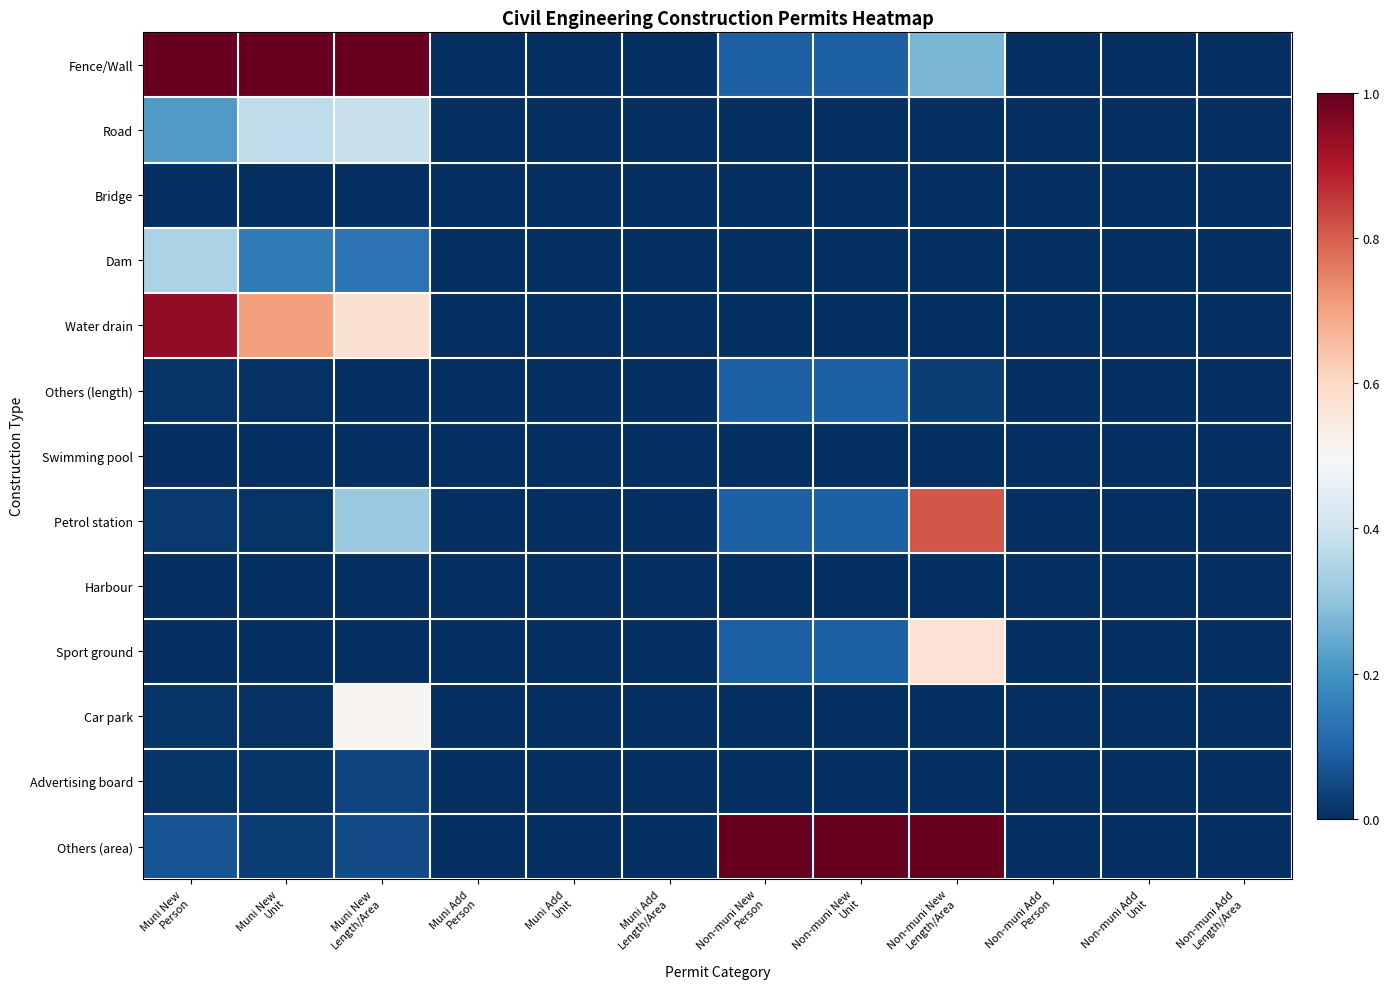

Reading left to right, what are all the values shown in this chart?

Fence/Wall: Muni New
Person=1.0	Muni New
Unit=1.0	Muni New
Length/Area=1.0	Muni Add
Person=0.0	Muni Add
Unit=0.0	Muni Add
Length/Area=0.0	Non-muni New
Person=0.1	Non-muni New
Unit=0.1	Non-muni New
Length/Area=0.3	Non-muni Add
Person=0.0	Non-muni Add
Unit=0.0	Non-muni Add
Length/Area=0.0
Road: Muni New
Person=0.2	Muni New
Unit=0.4	Muni New
Length/Area=0.4	Muni Add
Person=0.0	Muni Add
Unit=0.0	Muni Add
Length/Area=0.0	Non-muni New
Person=0.0	Non-muni New
Unit=0.0	Non-muni New
Length/Area=0.0	Non-muni Add
Person=0.0	Non-muni Add
Unit=0.0	Non-muni Add
Length/Area=0.0
Bridge: Muni New
Person=0.0	Muni New
Unit=0.0	Muni New
Length/Area=0.0	Muni Add
Person=0.0	Muni Add
Unit=0.0	Muni Add
Length/Area=0.0	Non-muni New
Person=0.0	Non-muni New
Unit=0.0	Non-muni New
Length/Area=0.0	Non-muni Add
Person=0.0	Non-muni Add
Unit=0.0	Non-muni Add
Length/Area=0.0
Dam: Muni New
Person=0.3	Muni New
Unit=0.1	Muni New
Length/Area=0.1	Muni Add
Person=0.0	Muni Add
Unit=0.0	Muni Add
Length/Area=0.0	Non-muni New
Person=0.0	Non-muni New
Unit=0.0	Non-muni New
Length/Area=0.0	Non-muni Add
Person=0.0	Non-muni Add
Unit=0.0	Non-muni Add
Length/Area=0.0
Water drain: Muni New
Person=0.9	Muni New
Unit=0.7	Muni New
Length/Area=0.6	Muni Add
Person=0.0	Muni Add
Unit=0.0	Muni Add
Length/Area=0.0	Non-muni New
Person=0.0	Non-muni New
Unit=0.0	Non-muni New
Length/Area=0.0	Non-muni Add
Person=0.0	Non-muni Add
Unit=0.0	Non-muni Add
Length/Area=0.0
Others (length): Muni New
Person=0.0	Muni New
Unit=0.0	Muni New
Length/Area=0.0	Muni Add
Person=0.0	Muni Add
Unit=0.0	Muni Add
Length/Area=0.0	Non-muni New
Person=0.1	Non-muni New
Unit=0.1	Non-muni New
Length/Area=0.0	Non-muni Add
Person=0.0	Non-muni Add
Unit=0.0	Non-muni Add
Length/Area=0.0
Swimming pool: Muni New
Person=0.0	Muni New
Unit=0.0	Muni New
Length/Area=0.0	Muni Add
Person=0.0	Muni Add
Unit=0.0	Muni Add
Length/Area=0.0	Non-muni New
Person=0.0	Non-muni New
Unit=0.0	Non-muni New
Length/Area=0.0	Non-muni Add
Person=0.0	Non-muni Add
Unit=0.0	Non-muni Add
Length/Area=0.0
Petrol station: Muni New
Person=0.0	Muni New
Unit=0.0	Muni New
Length/Area=0.3	Muni Add
Person=0.0	Muni Add
Unit=0.0	Muni Add
Length/Area=0.0	Non-muni New
Person=0.1	Non-muni New
Unit=0.1	Non-muni New
Length/Area=0.8	Non-muni Add
Person=0.0	Non-muni Add
Unit=0.0	Non-muni Add
Length/Area=0.0
Harbour: Muni New
Person=0.0	Muni New
Unit=0.0	Muni New
Length/Area=0.0	Muni Add
Person=0.0	Muni Add
Unit=0.0	Muni Add
Length/Area=0.0	Non-muni New
Person=0.0	Non-muni New
Unit=0.0	Non-muni New
Length/Area=0.0	Non-muni Add
Person=0.0	Non-muni Add
Unit=0.0	Non-muni Add
Length/Area=0.0
Sport ground: Muni New
Person=0.0	Muni New
Unit=0.0	Muni New
Length/Area=0.0	Muni Add
Person=0.0	Muni Add
Unit=0.0	Muni Add
Length/Area=0.0	Non-muni New
Person=0.1	Non-muni New
Unit=0.1	Non-muni New
Length/Area=0.6	Non-muni Add
Person=0.0	Non-muni Add
Unit=0.0	Non-muni Add
Length/Area=0.0
Car park: Muni New
Person=0.0	Muni New
Unit=0.0	Muni New
Length/Area=0.5	Muni Add
Person=0.0	Muni Add
Unit=0.0	Muni Add
Length/Area=0.0	Non-muni New
Person=0.0	Non-muni New
Unit=0.0	Non-muni New
Length/Area=0.0	Non-muni Add
Person=0.0	Non-muni Add
Unit=0.0	Non-muni Add
Length/Area=0.0
Advertising board: Muni New
Person=0.0	Muni New
Unit=0.0	Muni New
Length/Area=0.0	Muni Add
Person=0.0	Muni Add
Unit=0.0	Muni Add
Length/Area=0.0	Non-muni New
Person=0.0	Non-muni New
Unit=0.0	Non-muni New
Length/Area=0.0	Non-muni Add
Person=0.0	Non-muni Add
Unit=0.0	Non-muni Add
Length/Area=0.0
Others (area): Muni New
Person=0.1	Muni New
Unit=0.0	Muni New
Length/Area=0.1	Muni Add
Person=0.0	Muni Add
Unit=0.0	Muni Add
Length/Area=0.0	Non-muni New
Person=1.0	Non-muni New
Unit=1.0	Non-muni New
Length/Area=1.0	Non-muni Add
Person=0.0	Non-muni Add
Unit=0.0	Non-muni Add
Length/Area=0.0